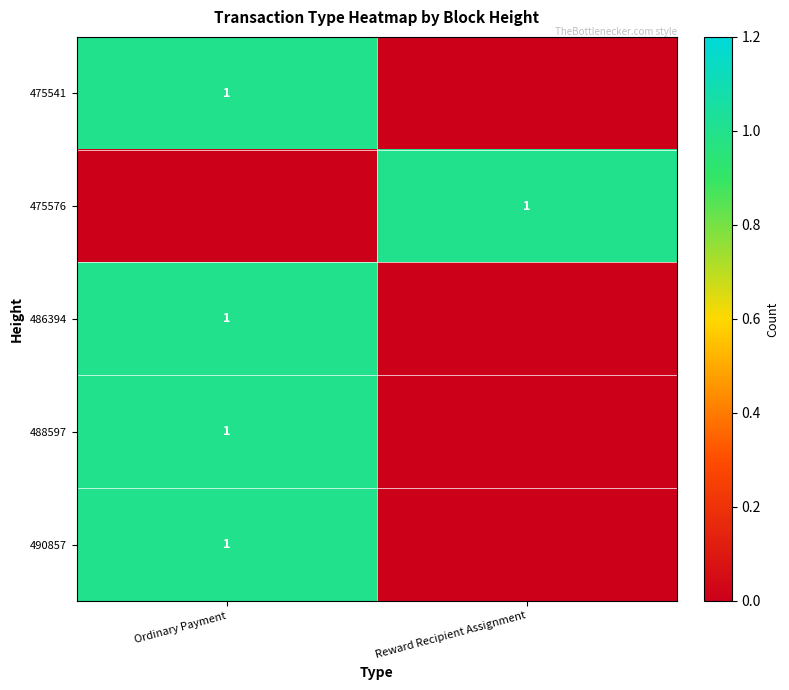

Is it true that 475541 equals 0 at Ordinary Payment?

False